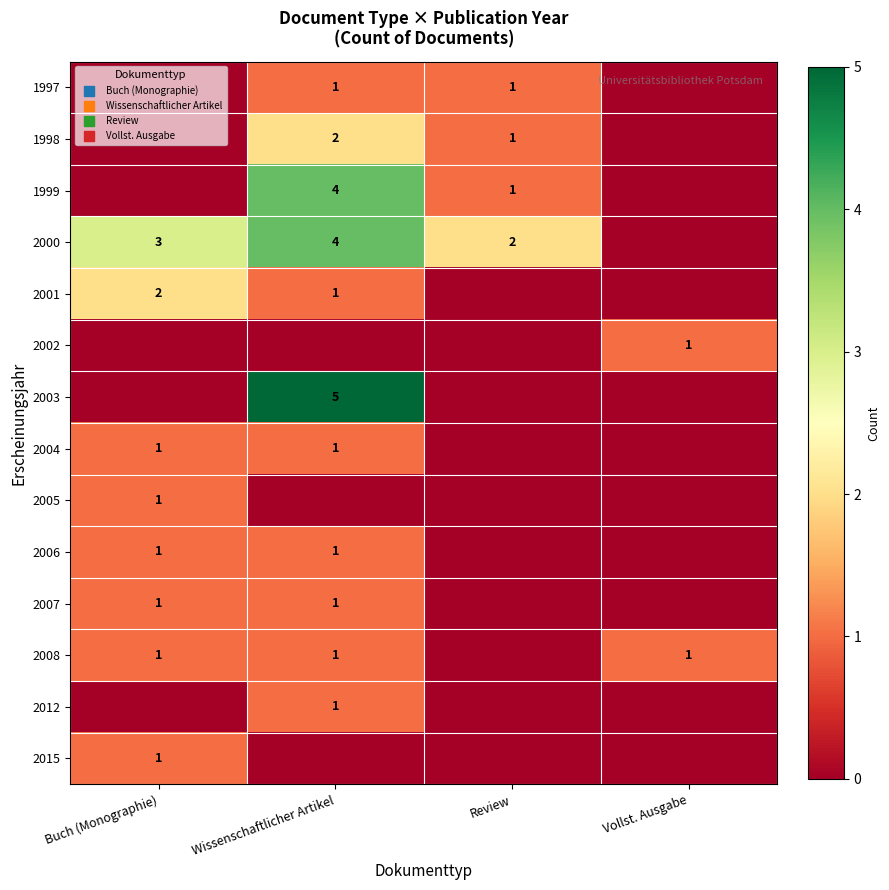

What is the total value across all series at Vollst. Ausgabe?

2